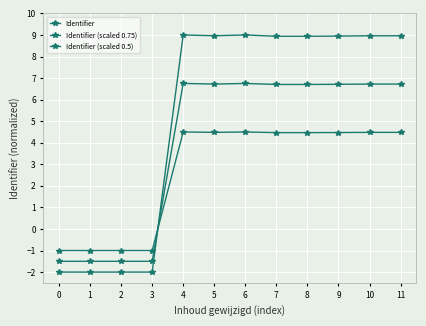

Which series changed the most between 7 and 8?

Identifier